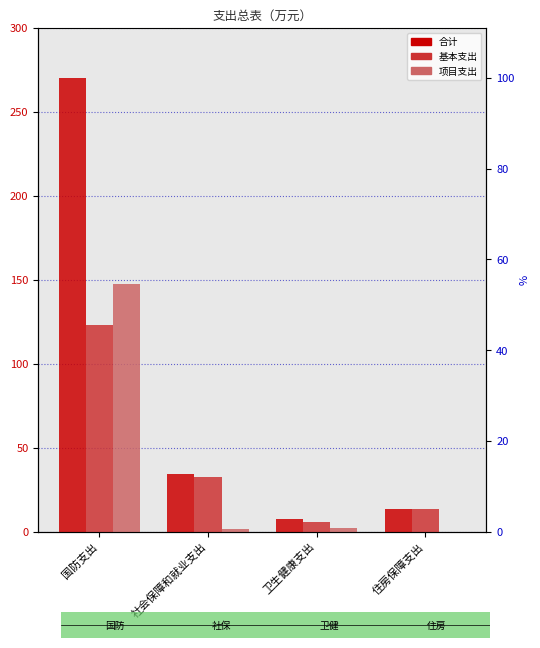

Which series has the largest total across all categories?

合计